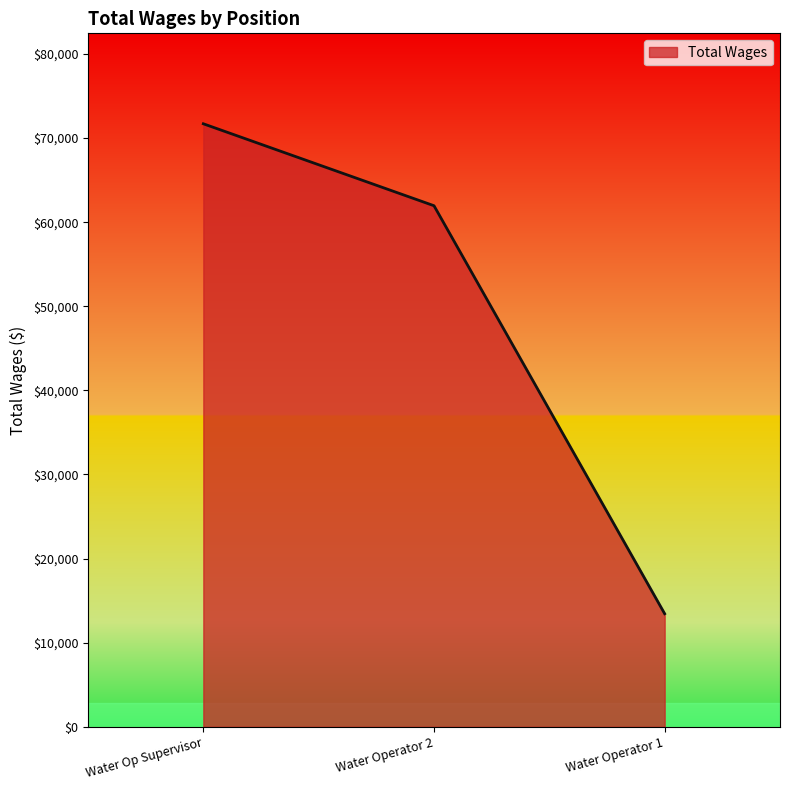

What is the difference between the maximum and minimum values?

58262